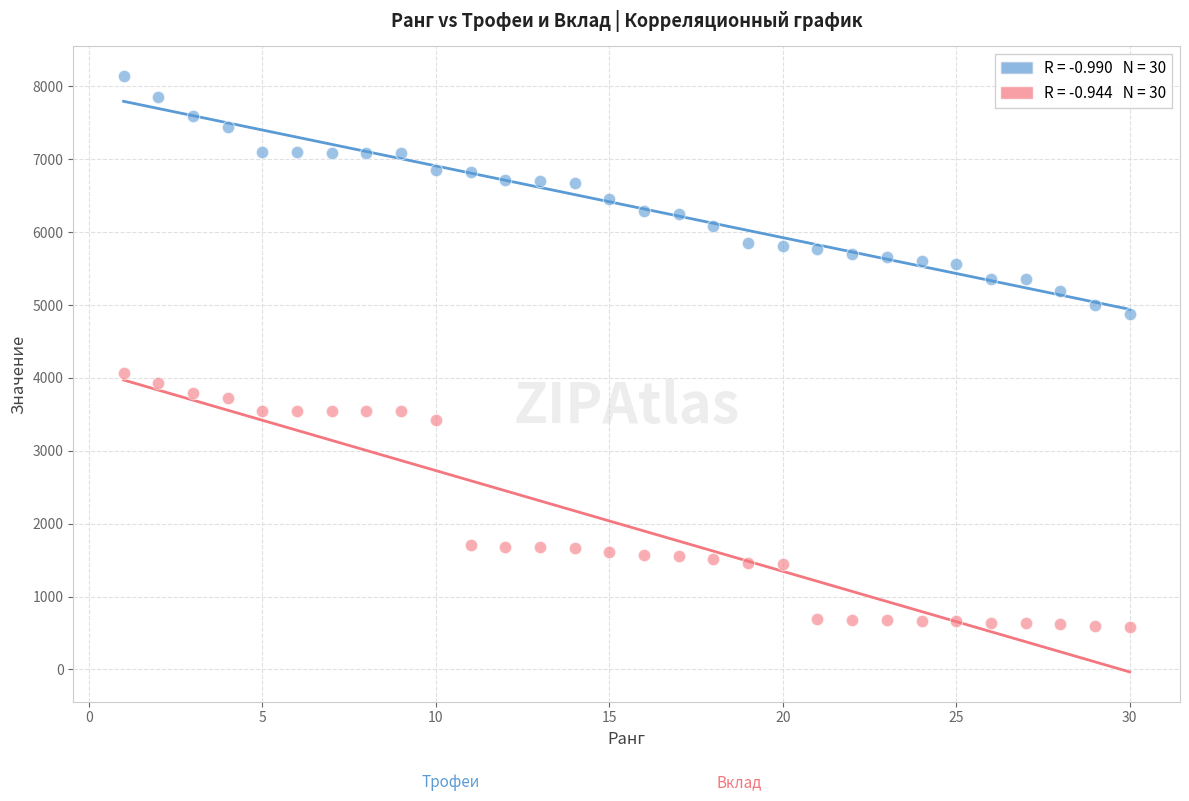

Across all data points, what is the range of Y values (max minus min)?

7556